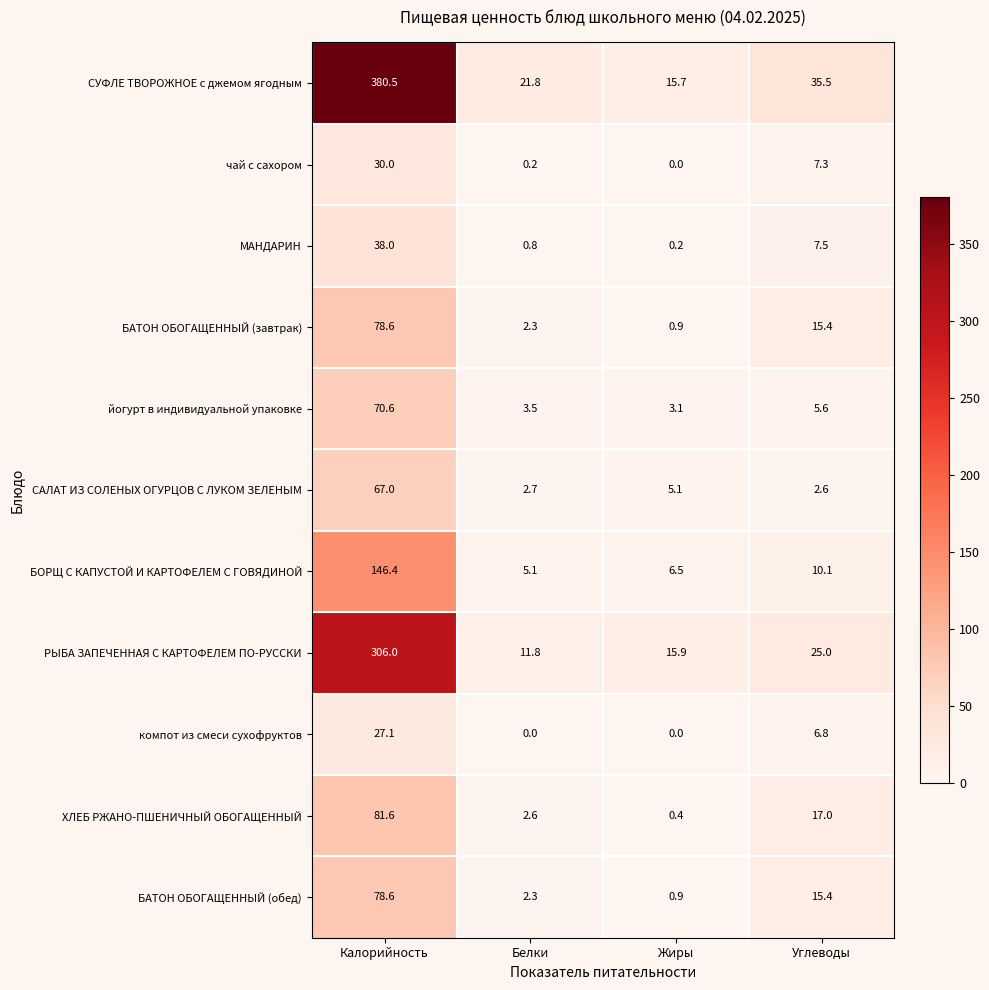

What is the spread (max minus min) of values at Калорийность?

353.4